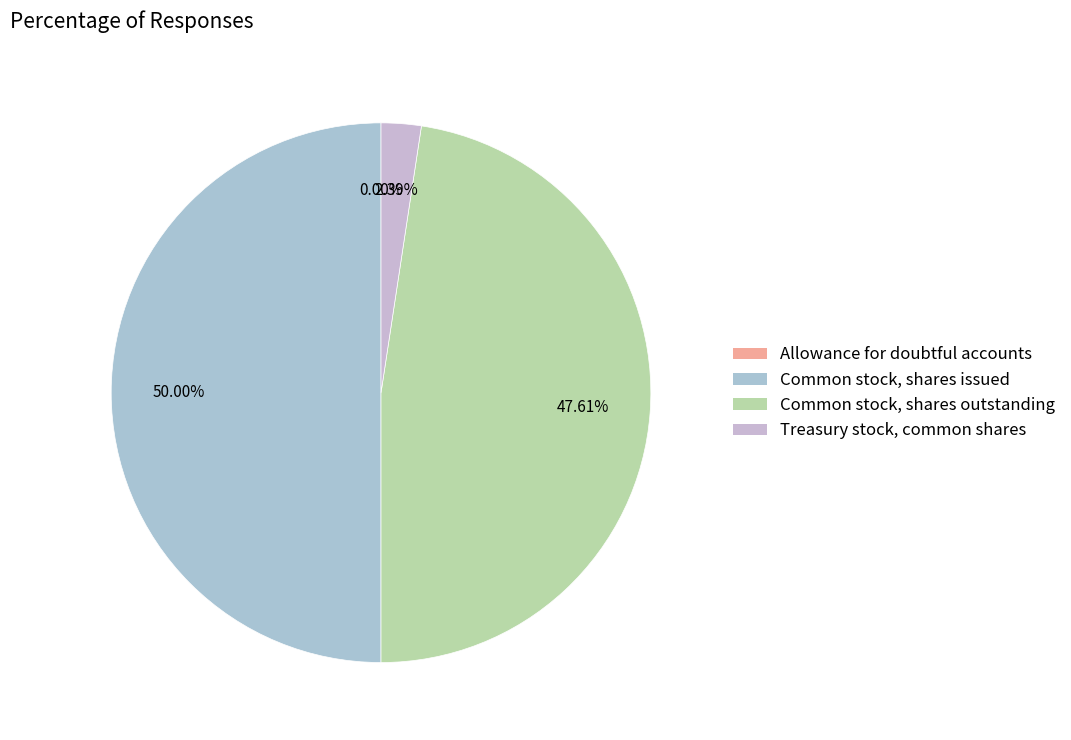

True or false: Common stock, shares outstanding accounts for 37% of the total.

False